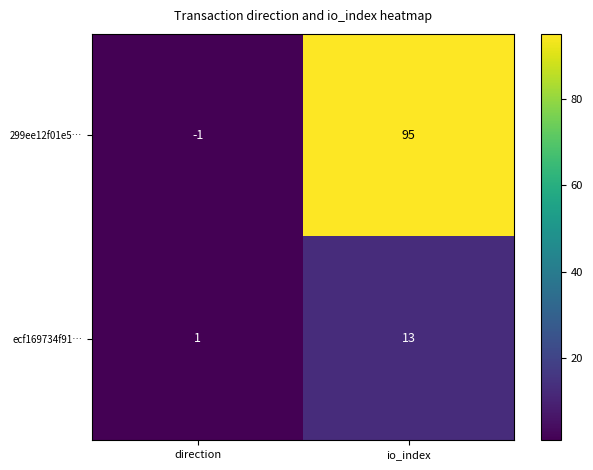

At io_index, list the series in order from largest to smallest.

299ee12f01e5…, ecf169734f91…